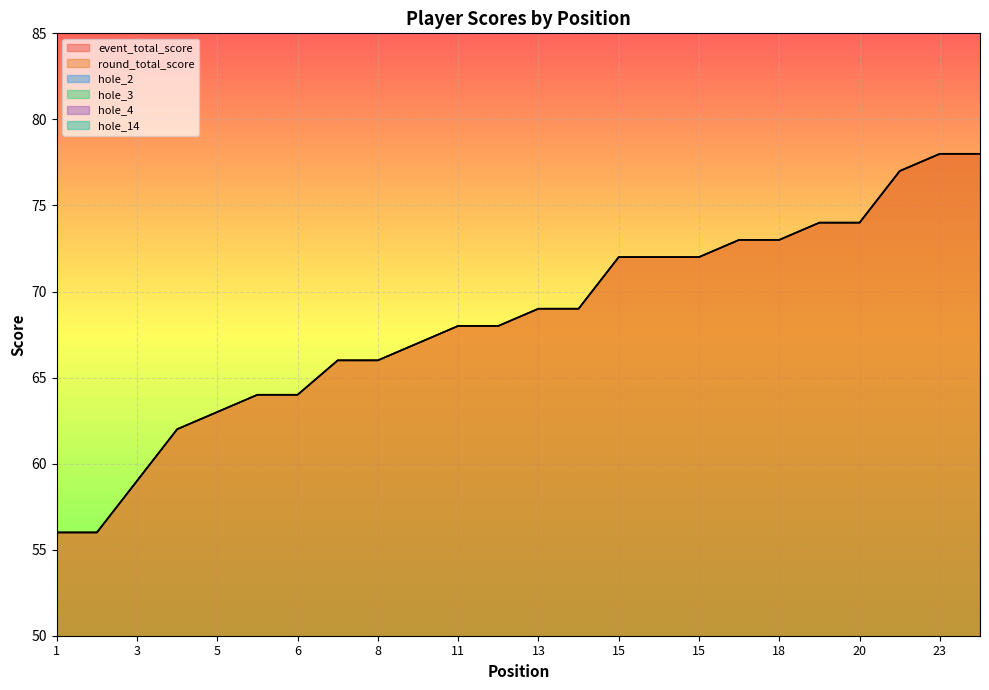

What is the greatest value displayed?

78